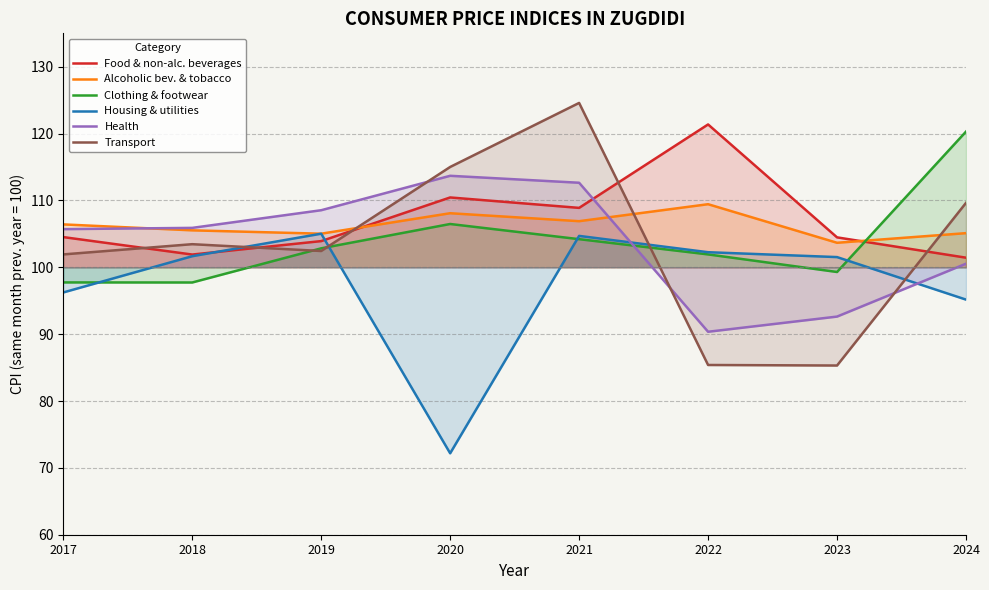

How many categories are shown in the chart?

8